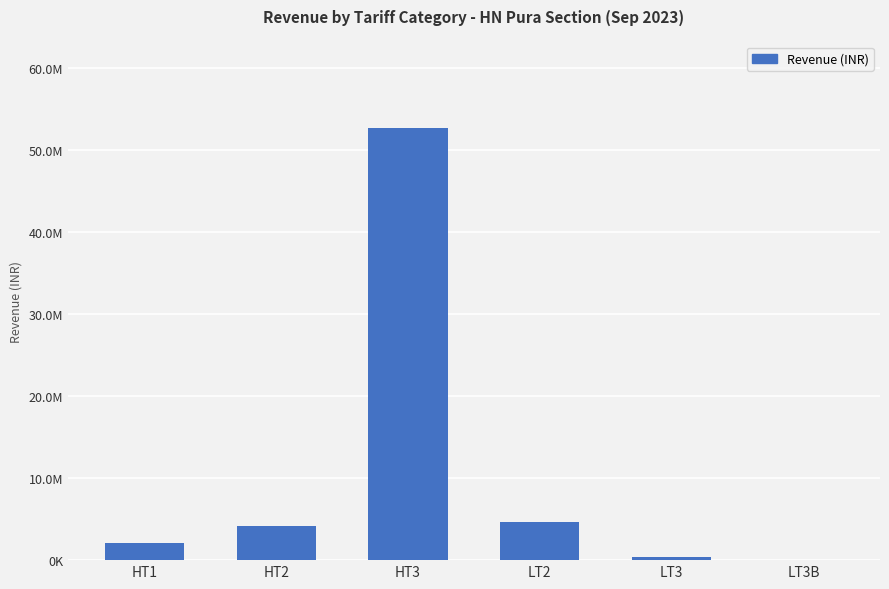

List the labels in order of value, smallest first.

LT3B, LT3, HT1, HT2, LT2, HT3